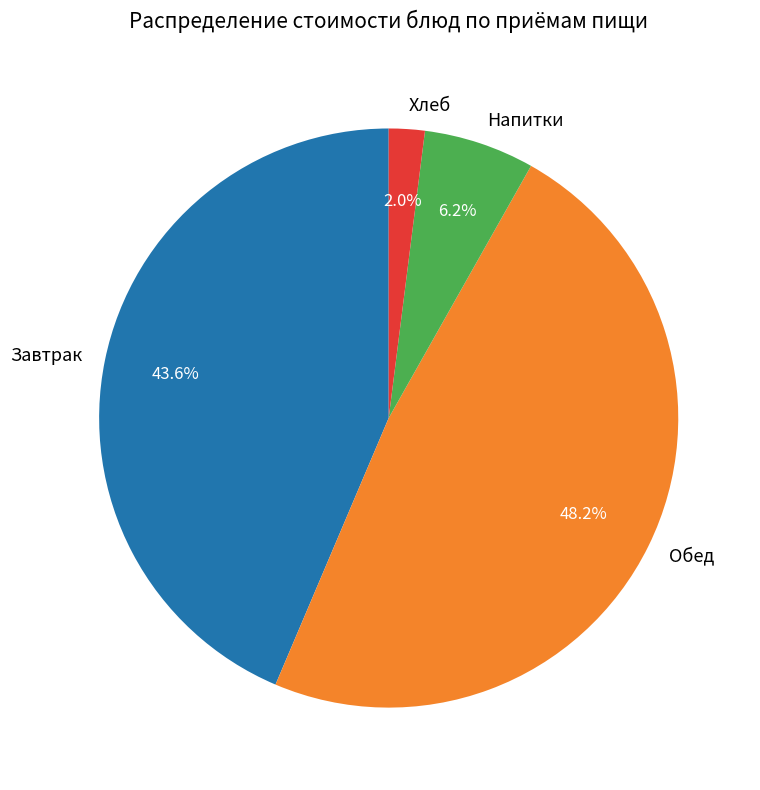

Which has a higher value, Обед or Хлеб?

Обед